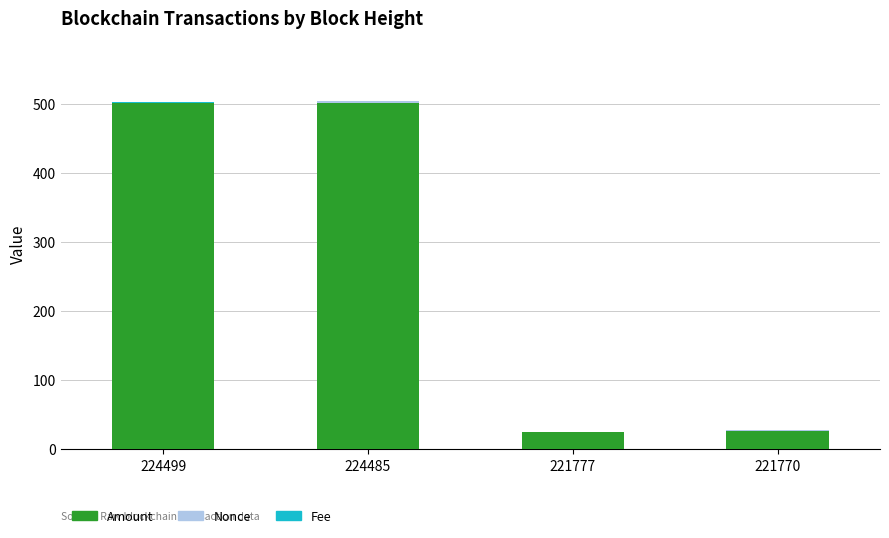

What is the highest value of the Amount series?

500.7